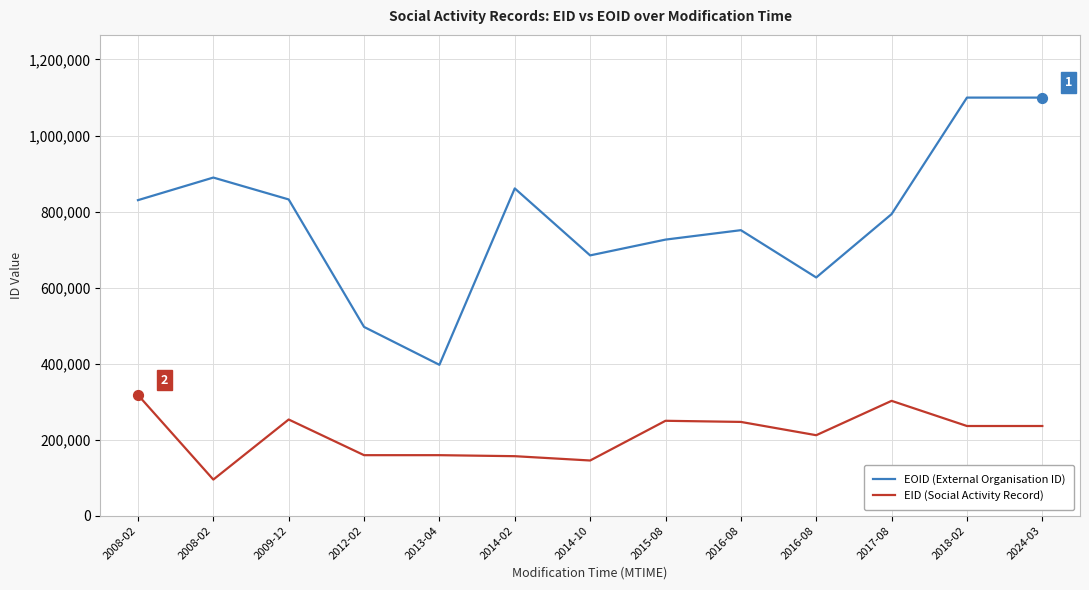

Which series has the largest total across all categories?

EOID (External Organisation ID)